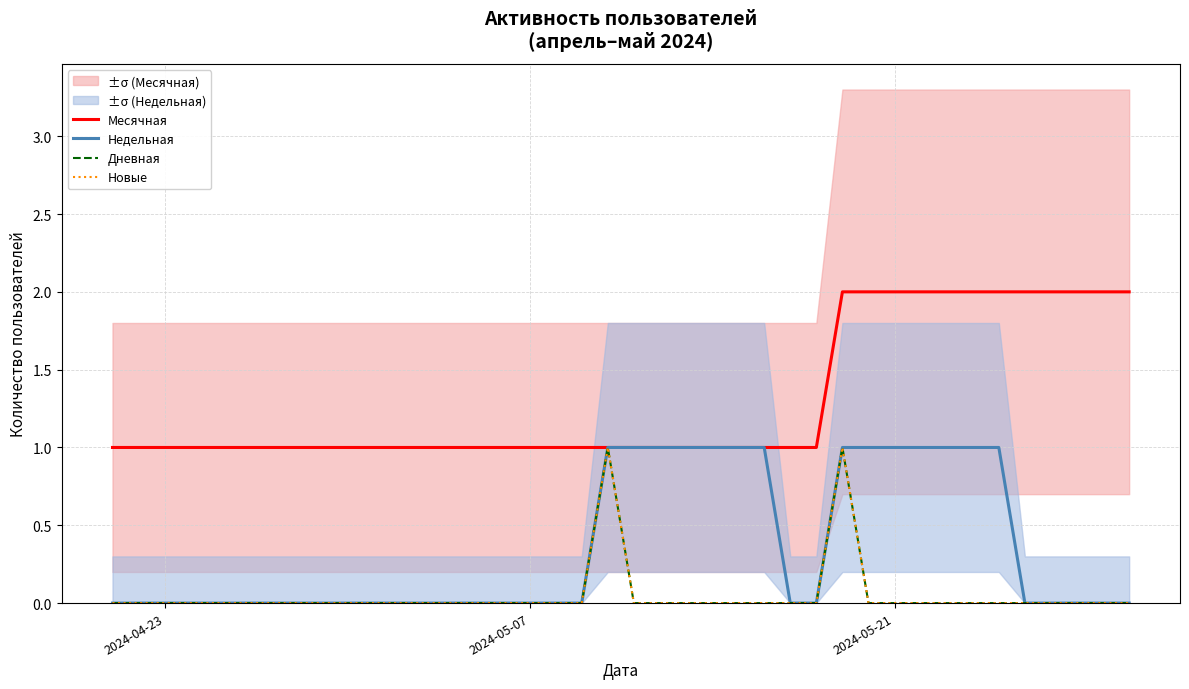

What are all the series names shown in the legend?

Месячная, Недельная, Дневная, Новые